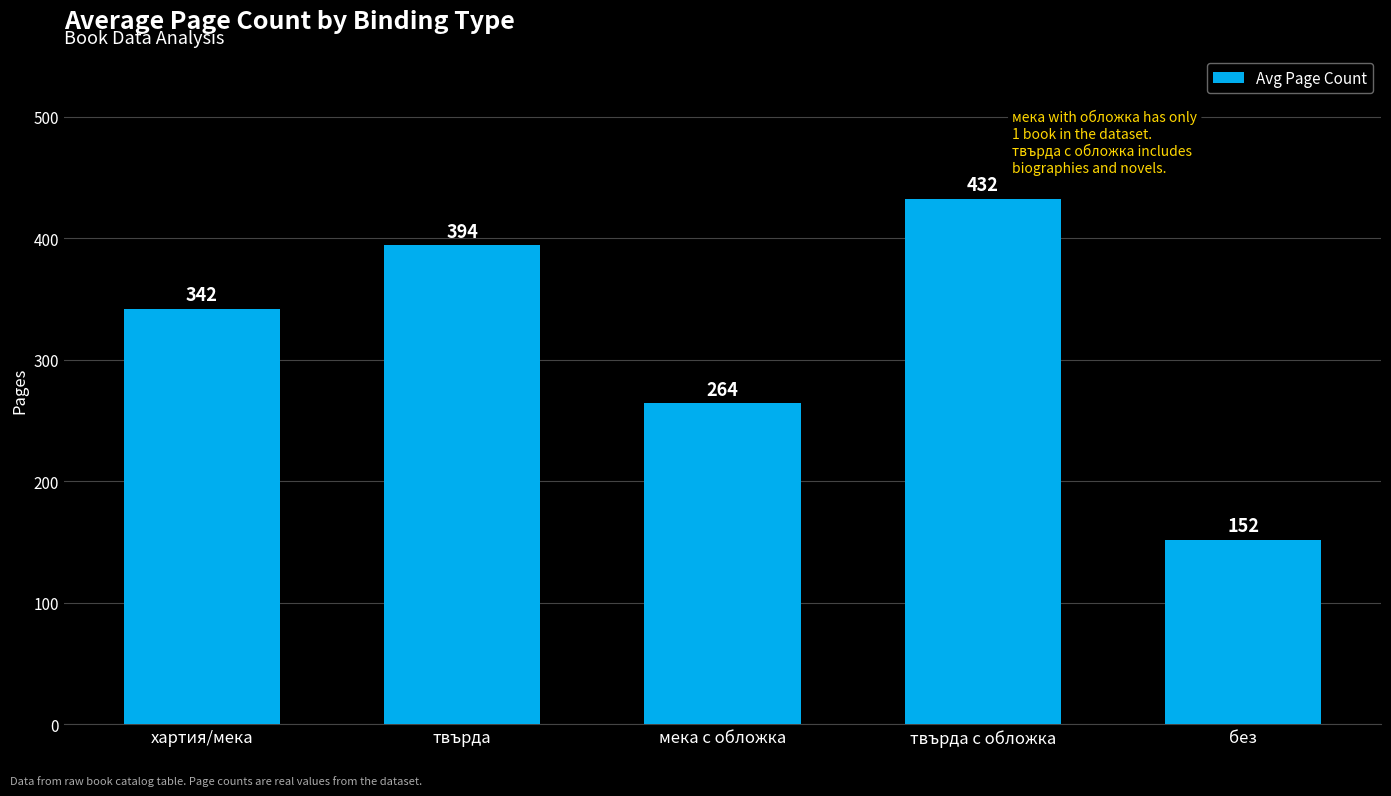

What is the minimum value shown in the chart?

152